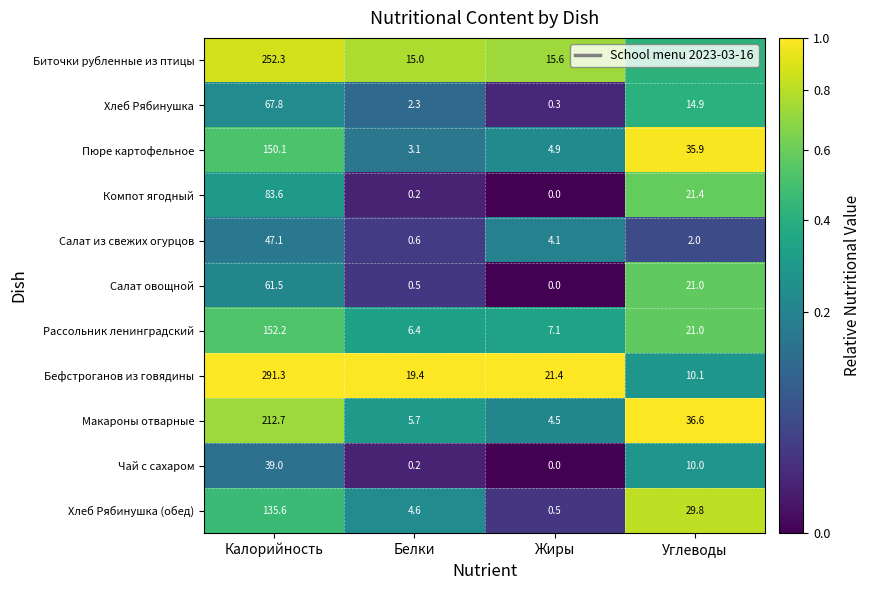

Which series has the largest range (max minus min)?

Бефстроганов из говядины